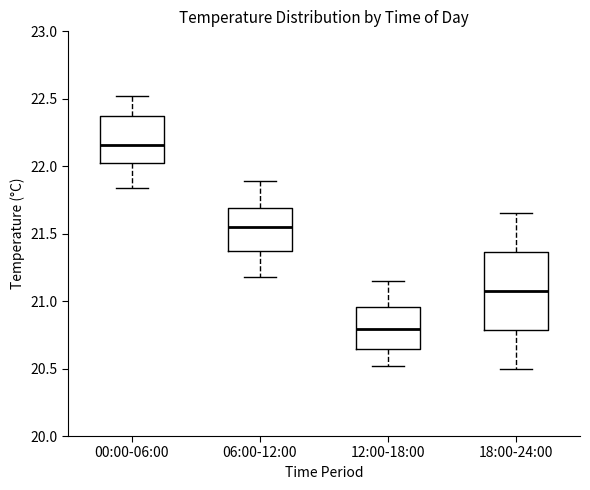

Reading left to right, transcribe this box plot: for each box, give where its median line is, the range the box spans, and where its two whiskers end, as read against the y-axis. The values are not printed on the chart, so give them approximately, as read against the axis.

00:00-06:00: median 22.15, box 22.05 to 22.35, whiskers 21.85 to 22.50
06:00-12:00: median 21.55, box 21.35 to 21.70, whiskers 21.20 to 21.90
12:00-18:00: median 20.80, box 20.65 to 20.95, whiskers 20.50 to 21.15
18:00-24:00: median 21.10, box 20.80 to 21.35, whiskers 20.50 to 21.65